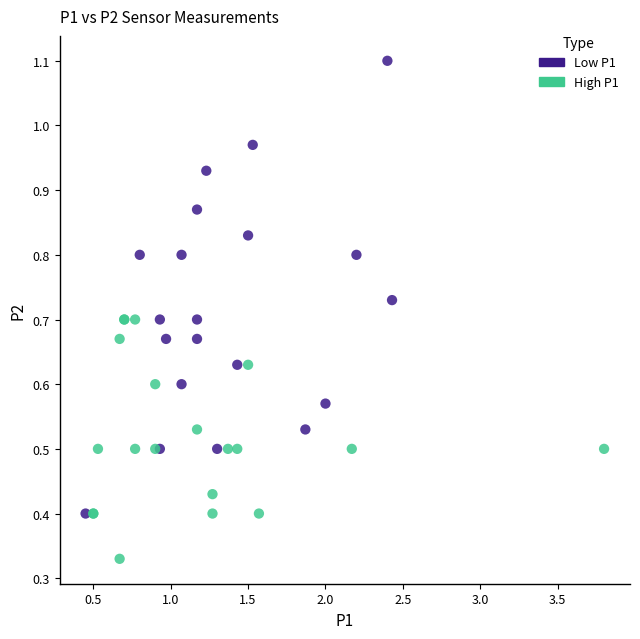

Which series contains the highest Y value?

Low P1